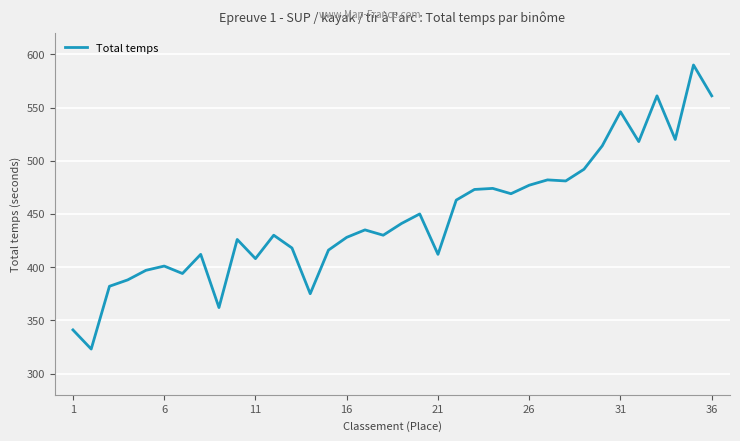

What is the difference between the maximum and minimum values?

267